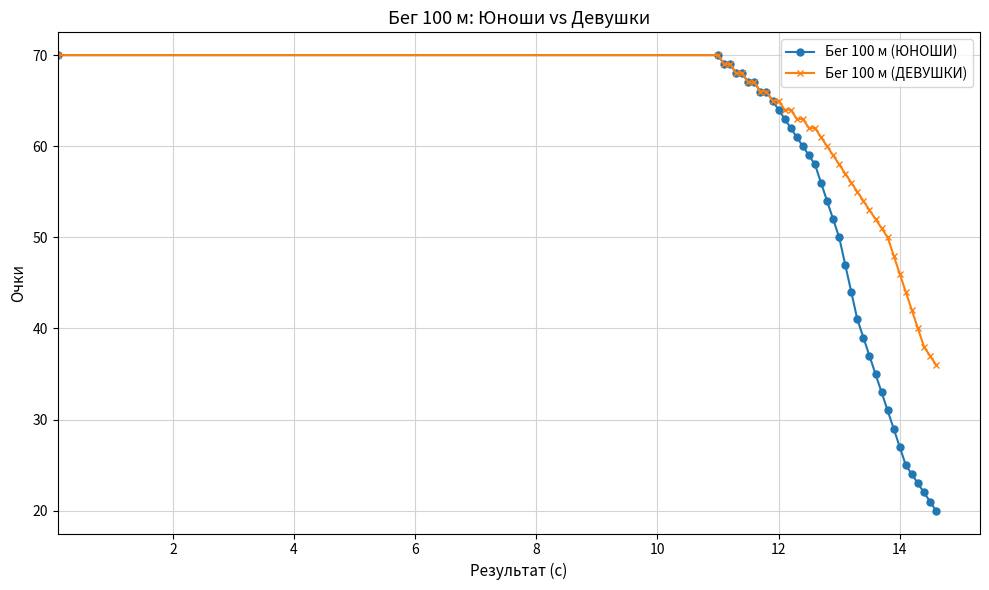

Which series has the largest total across all categories?

Бег 100 м (ДЕВУШКИ)